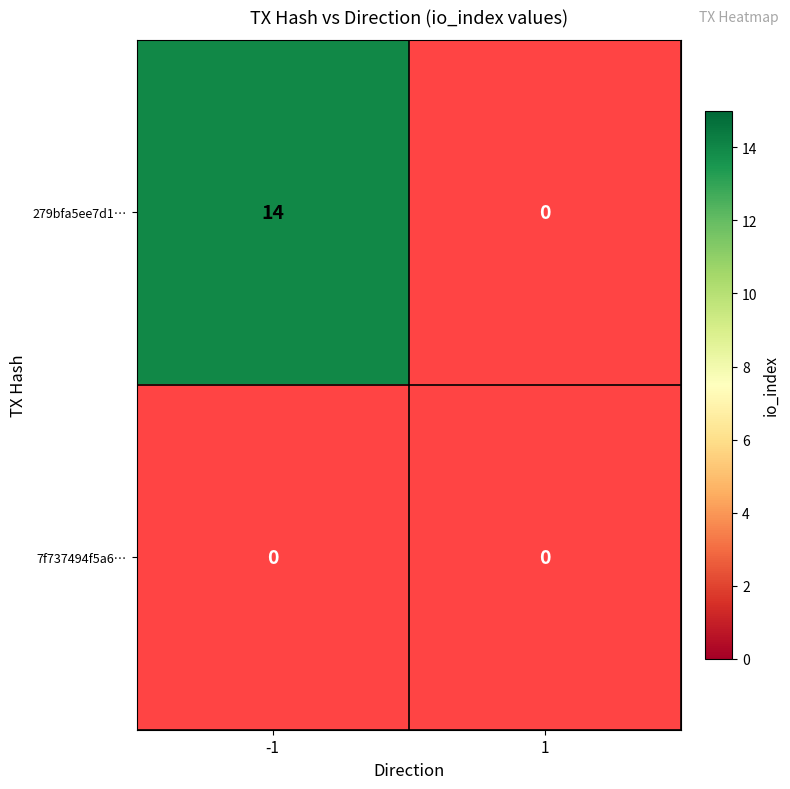

Is the value of 7f737494f5a63cd1995aa4e6d3a100c5311460d at -1 greater than the value of 279bfa5ee7d191aa3c246f66843cc00d451aa77 at 1?

No